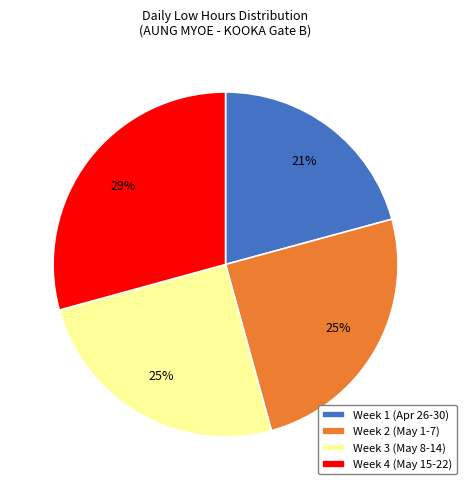

How many segments does this pie chart have?

4